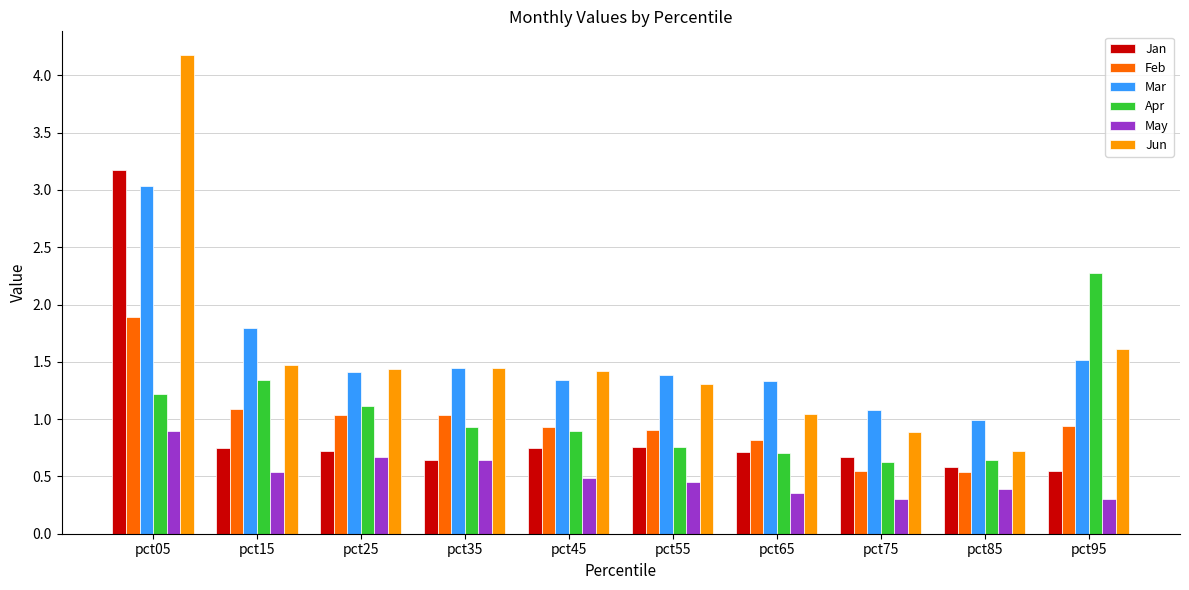

What is the approximate value of Jun at pct75?

0.9